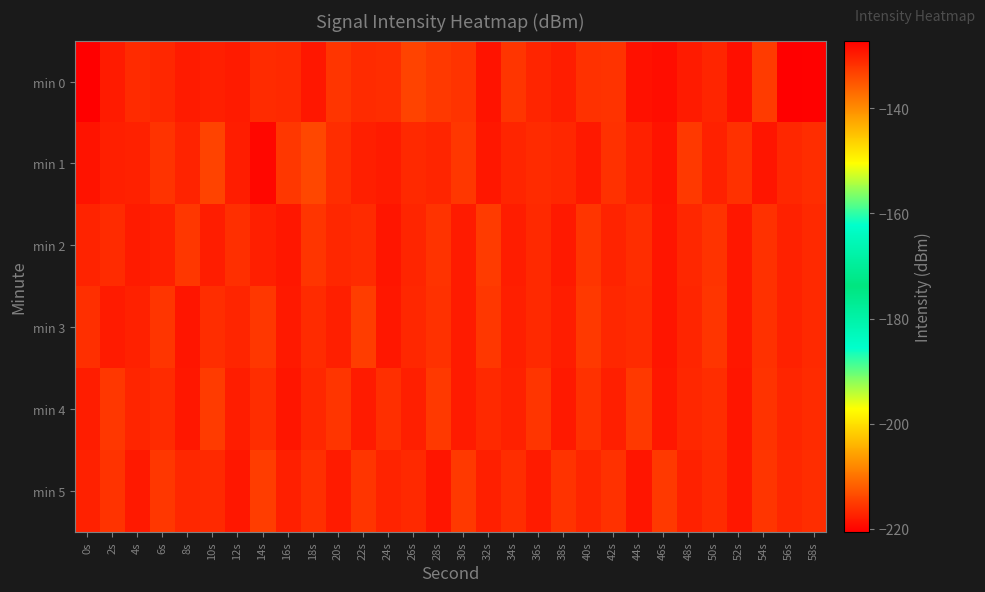

What is the spread (max minus min) of values at 10s?

3.5